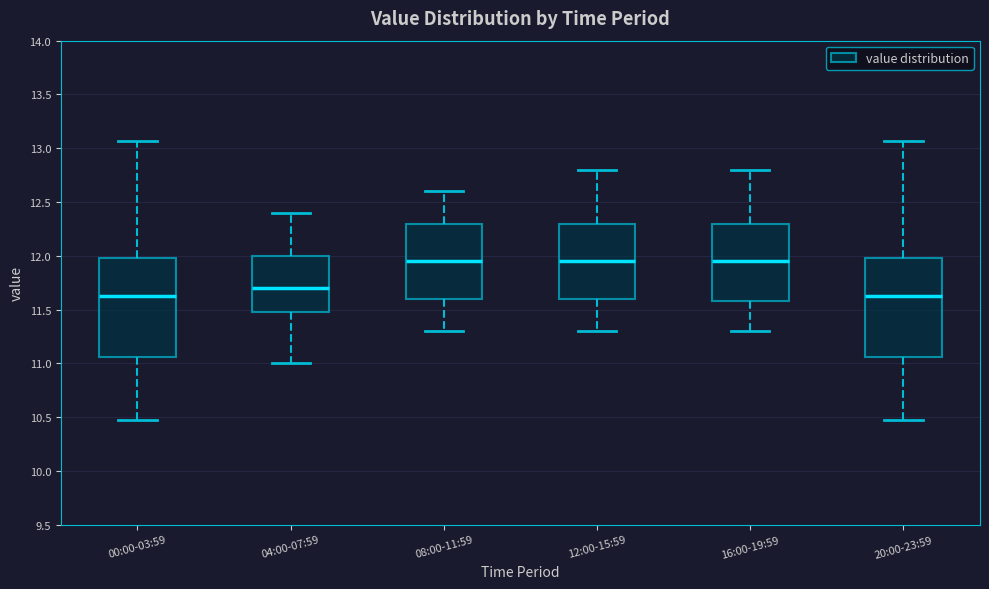

Reading left to right, read every box against the y-axis: the position of its median line, the range the box covers, and the ends of its whiskers. The values are not printed on the chart, so give them approximately, as read against the axis.

00:00-03:59: median 11.65, box 11.05 to 12.00, whiskers 10.45 to 13.05
04:00-07:59: median 11.70, box 11.50 to 12.00, whiskers 11.00 to 12.40
08:00-11:59: median 11.95, box 11.60 to 12.30, whiskers 11.30 to 12.60
12:00-15:59: median 11.95, box 11.60 to 12.30, whiskers 11.30 to 12.80
16:00-19:59: median 11.95, box 11.60 to 12.30, whiskers 11.30 to 12.80
20:00-23:59: median 11.65, box 11.05 to 12.00, whiskers 10.45 to 13.05